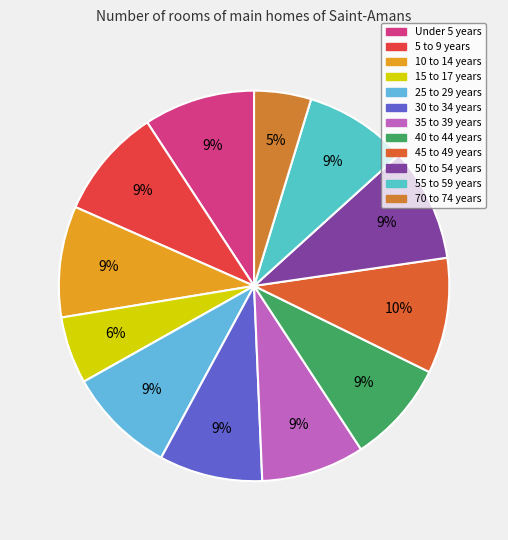

How many slices are in this pie chart?

12